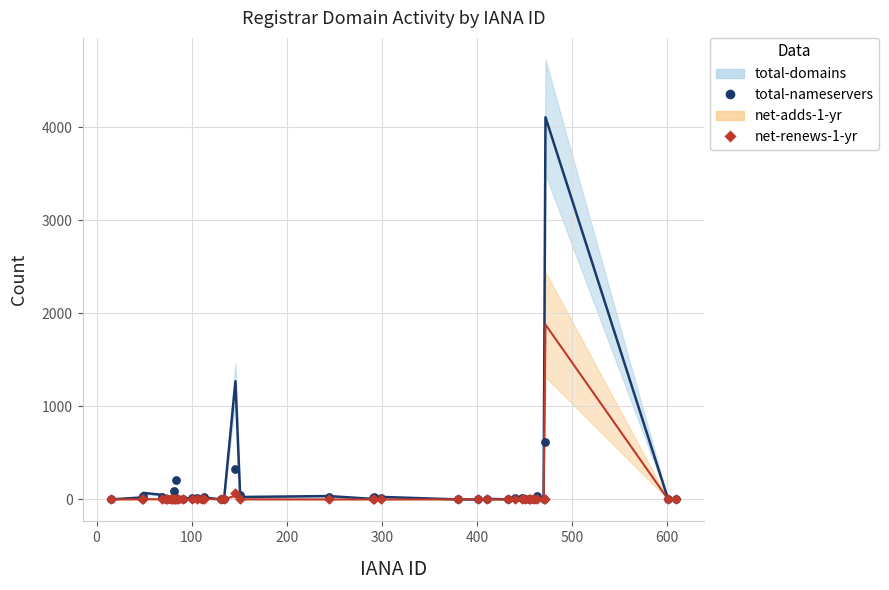

Is the value of net-renews-1-yr at 26 greater than the value of total-nameservers at 100?

No